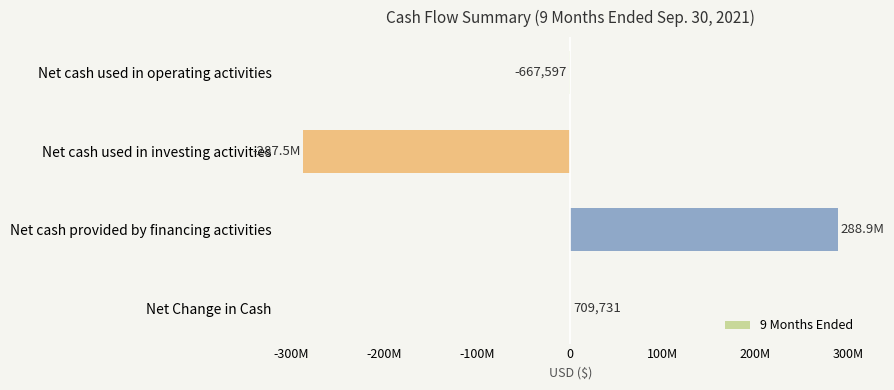

Are the bars horizontal?

Yes